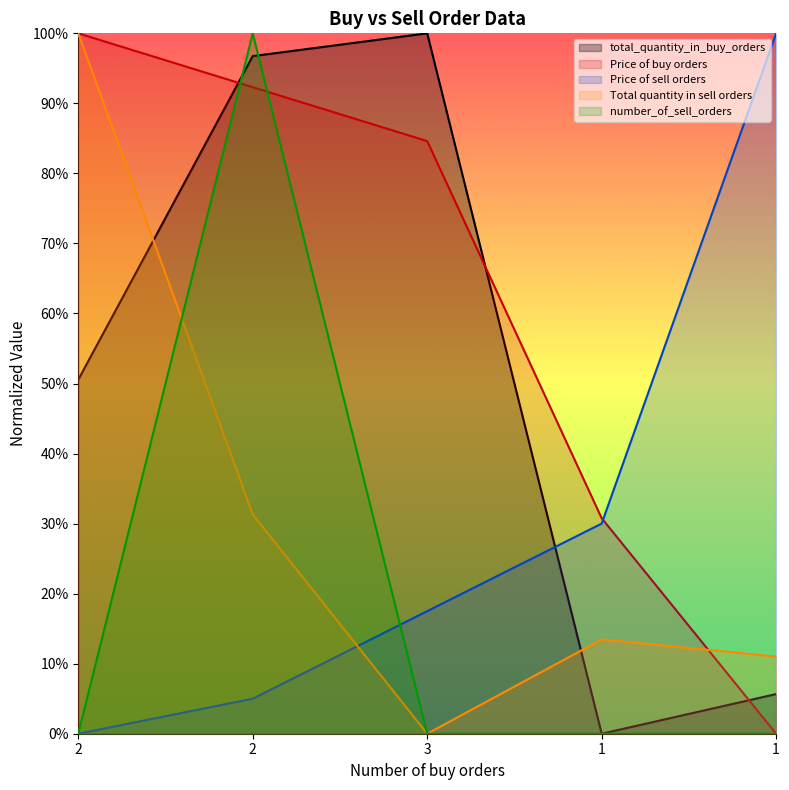

What is the difference between the maximum and minimum values in the Price of buy orders series?

1.0